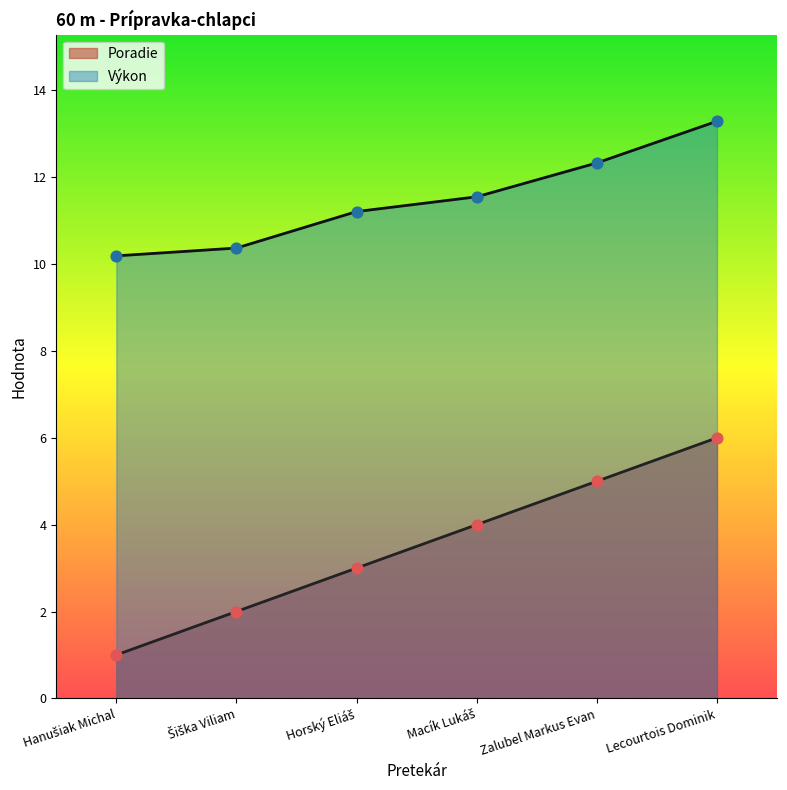

Which series has the widest spread of Y values?

Poradie